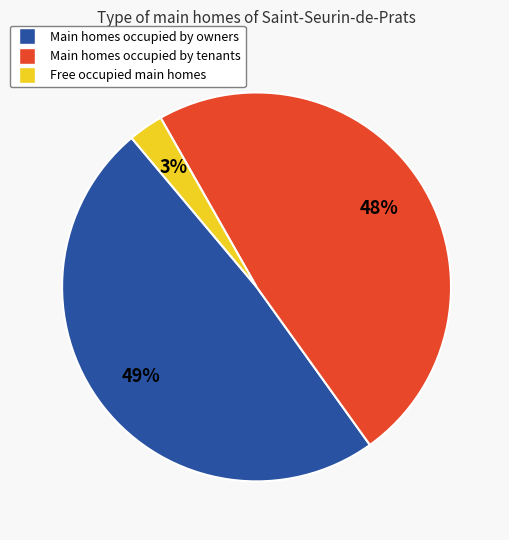

Is there any slice that represents more than half of the pie?

No